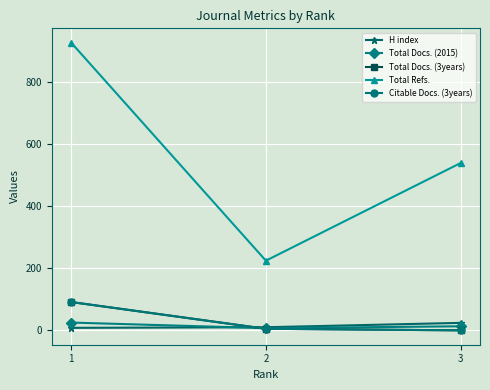

Is it true that Citable Docs. (3years) equals 0 at 3?

True